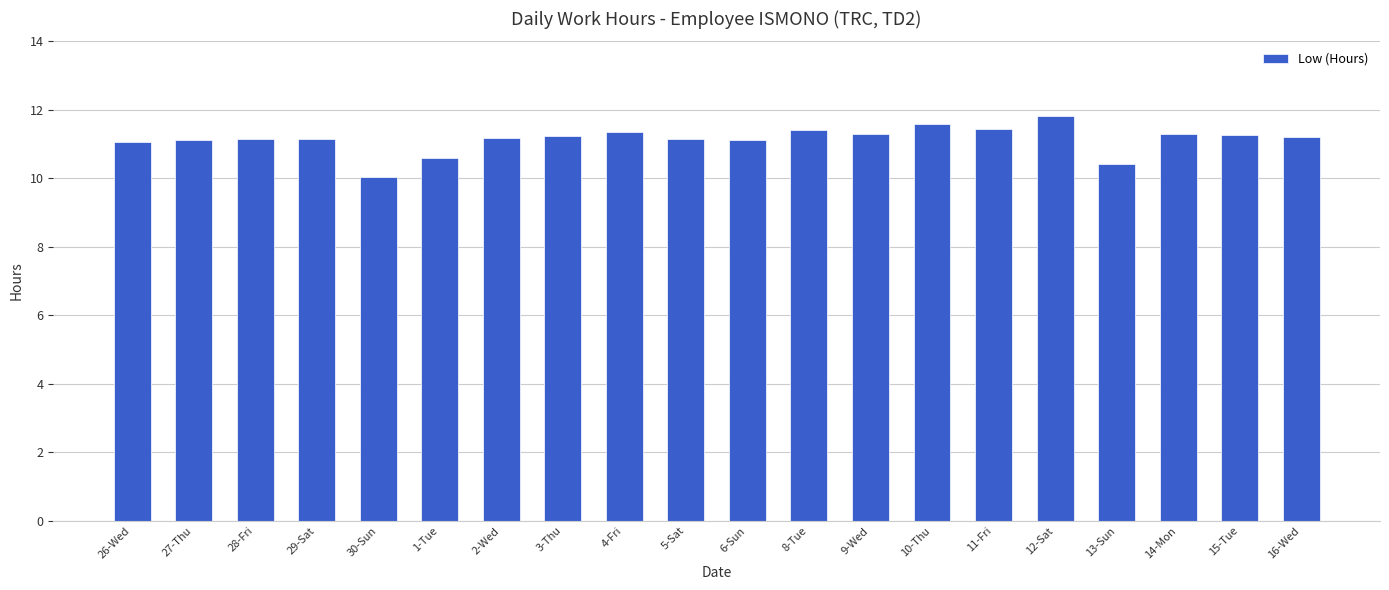

Is it true that the value at 10-Thu is 11.6?

True